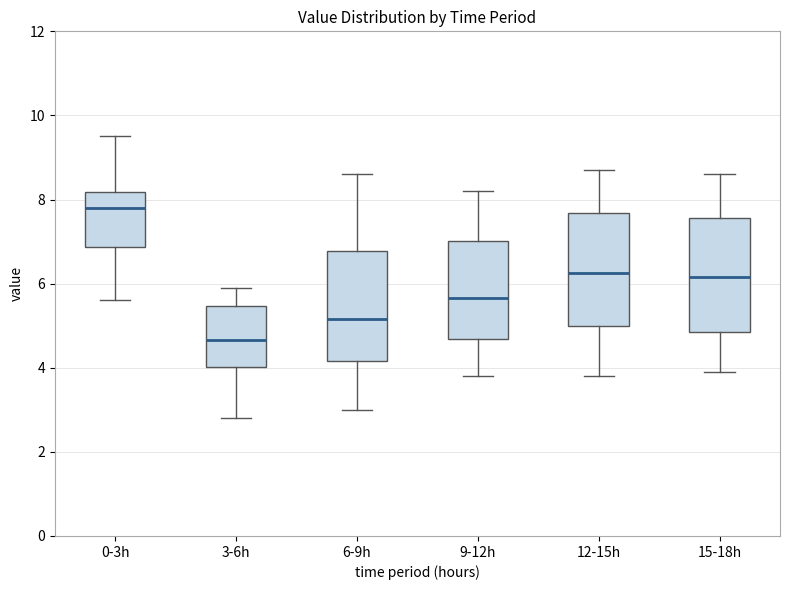

Reading left to right, transcribe this box plot: for each box, give where its median line is, the range the box spans, and where its two whiskers end, as read against the y-axis. The values are not printed on the chart, so give them approximately, as read against the axis.

0-3h: median 7.8, box 6.8 to 8.2, whiskers 5.6 to 9.6
3-6h: median 4.6, box 4.0 to 5.4, whiskers 2.8 to 6.0
6-9h: median 5.2, box 4.2 to 6.8, whiskers 3.0 to 8.6
9-12h: median 5.6, box 4.6 to 7.0, whiskers 3.8 to 8.2
12-15h: median 6.2, box 5.0 to 7.6, whiskers 3.8 to 8.8
15-18h: median 6.2, box 4.8 to 7.6, whiskers 4.0 to 8.6